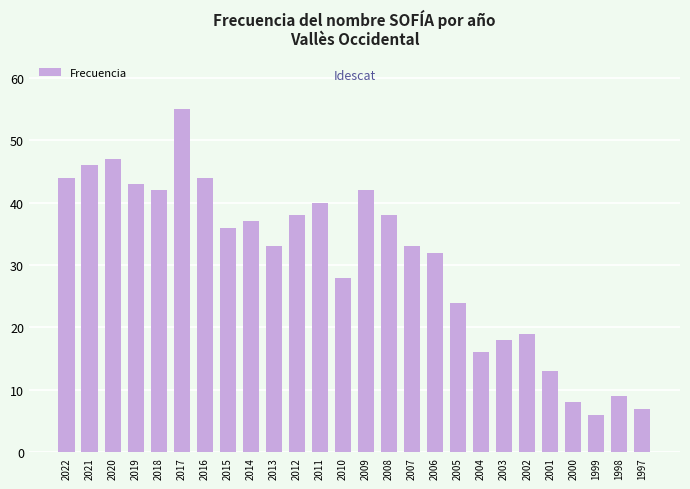

How many distinct data groups are displayed?

1